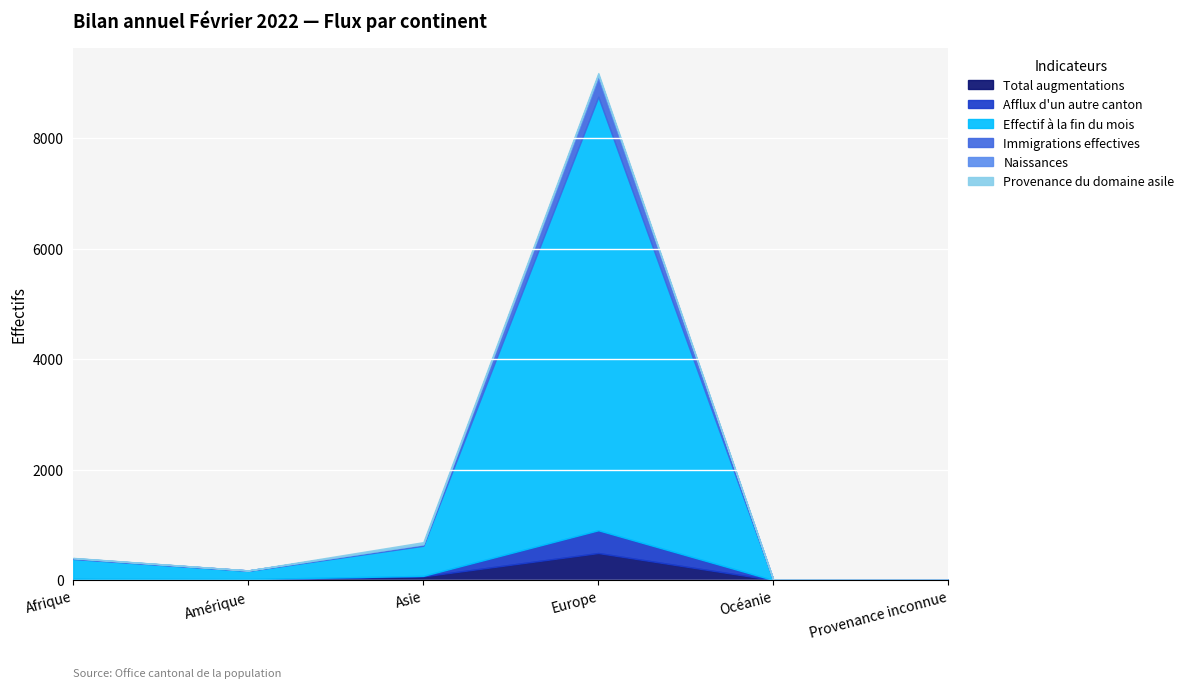

Which category has the highest value in the Total augmentations series?

Europe